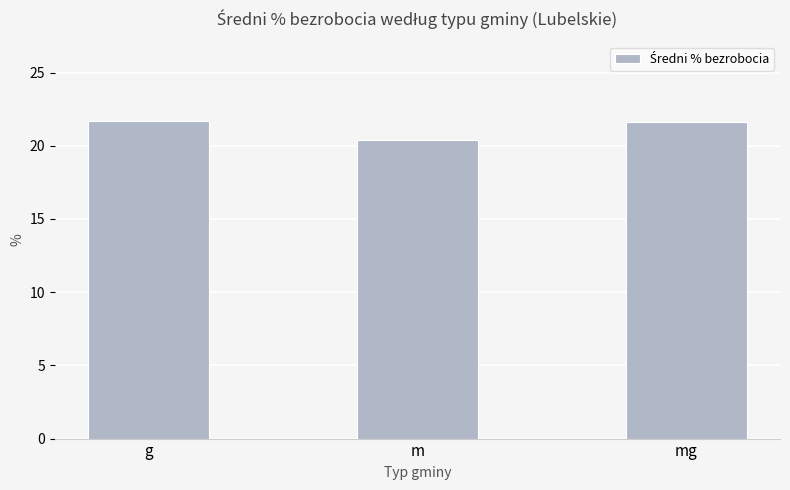

What is the sum of the values at m and mg?

42.0